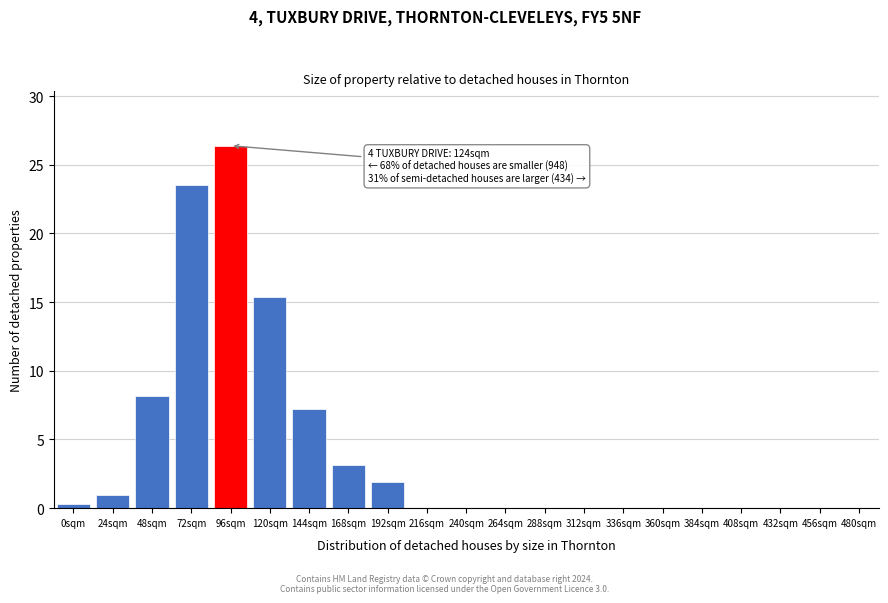

Reading left to right, extract all data points from this chart.

0sqm=0.3	24sqm=0.9	48sqm=8.2	72sqm=23.6	96sqm=26.4	120sqm=15.4	144sqm=7.2	168sqm=3.1	192sqm=1.9	216sqm=0.0	240sqm=0.0	264sqm=0.0	288sqm=0.0	312sqm=0.0	336sqm=0.0	360sqm=0.0	384sqm=0.0	408sqm=0.0	432sqm=0.0	456sqm=0.0